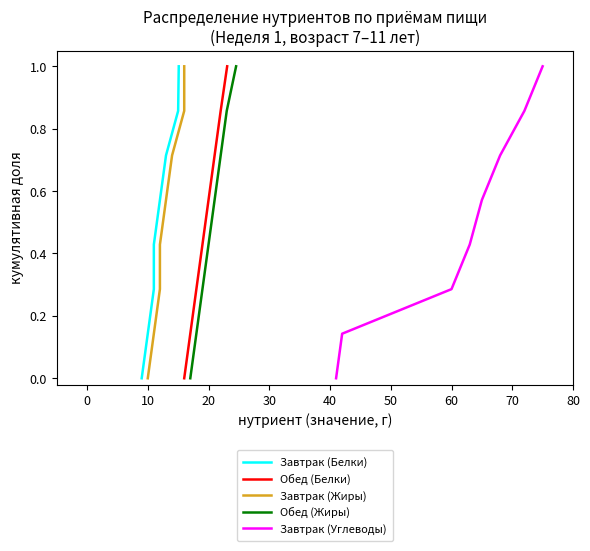

What is the highest value of the Завтрак (Углеводы) series?

1.0